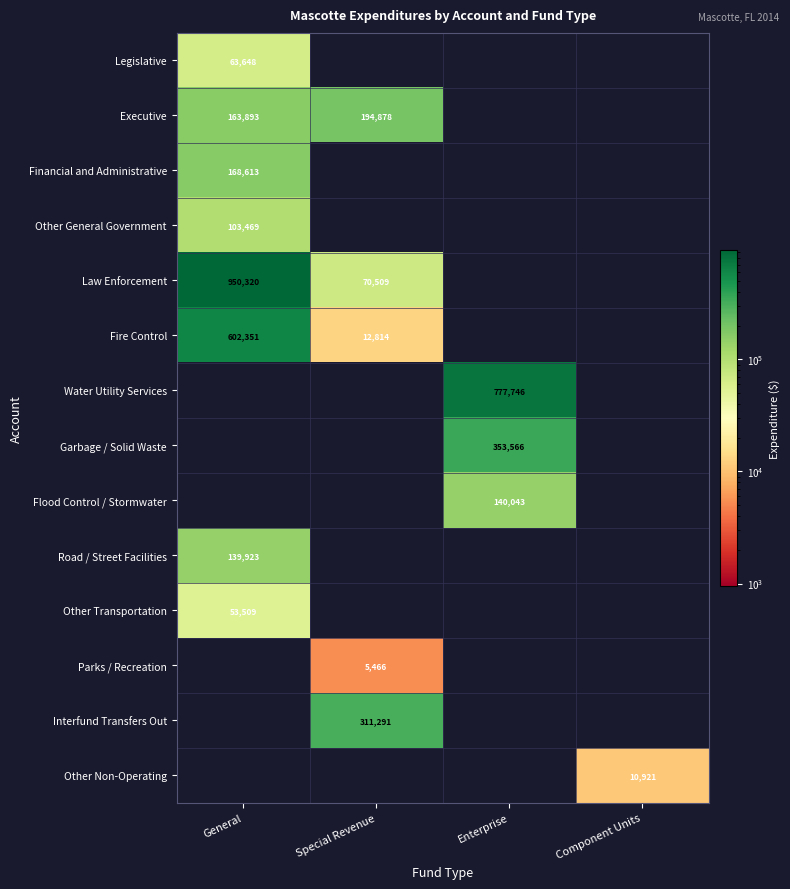

True or false: Executive has a value of 194878 at Special Revenue.

True